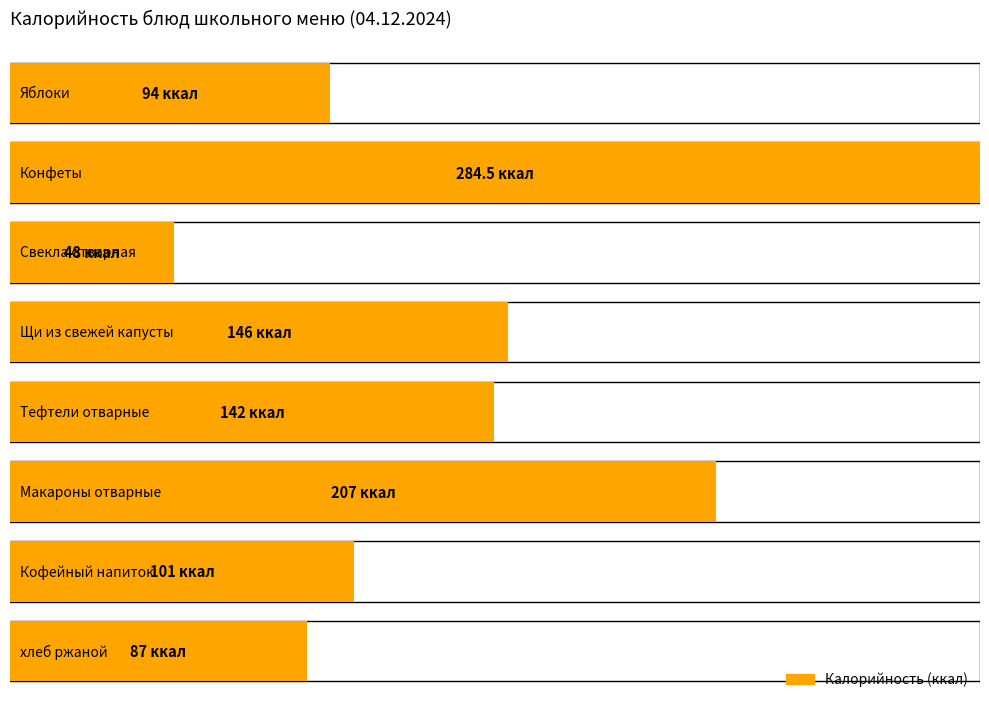

Which series has the widest spread of values?

Калорийность